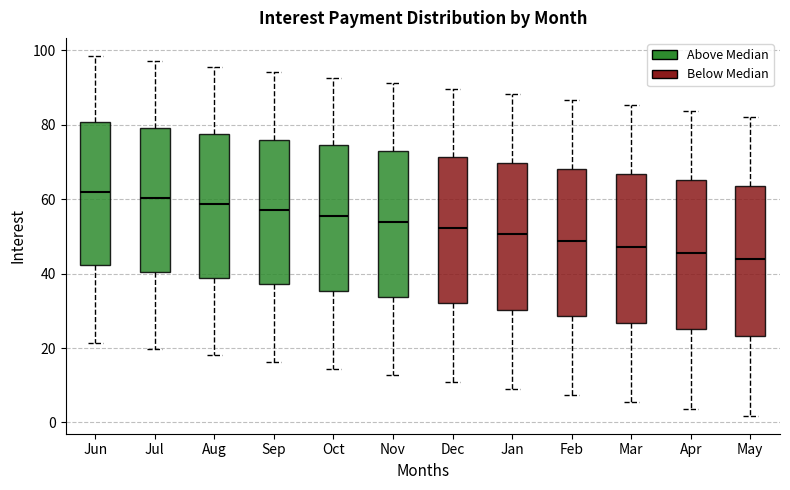

Reading left to right, read every box against the y-axis: the position of its median line, the range the box covers, and the ends of its whiskers. The values are not printed on the chart, so give them approximately, as read against the axis.

Jun: median 62, box 42 to 80, whiskers 22 to 98
Jul: median 60, box 40 to 80, whiskers 20 to 98
Aug: median 58, box 38 to 78, whiskers 18 to 96
Sep: median 58, box 38 to 76, whiskers 16 to 94
Oct: median 56, box 36 to 74, whiskers 14 to 92
Nov: median 54, box 34 to 72, whiskers 12 to 92
Dec: median 52, box 32 to 72, whiskers 10 to 90
Jan: median 50, box 30 to 70, whiskers 10 to 88
Feb: median 48, box 28 to 68, whiskers 8 to 86
Mar: median 48, box 26 to 66, whiskers 6 to 86
Apr: median 46, box 26 to 66, whiskers 4 to 84
May: median 44, box 24 to 64, whiskers 2 to 82